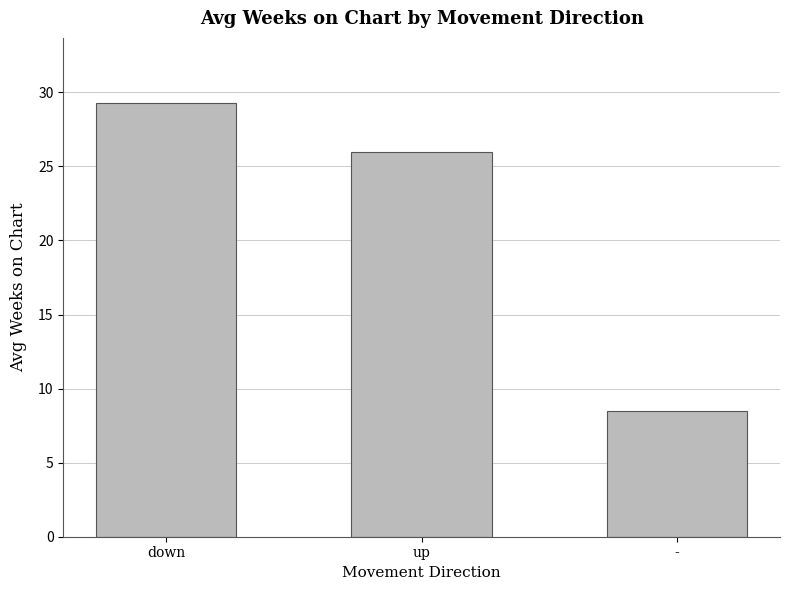

Approximately how many times larger is the value at down compared to up?

1.1